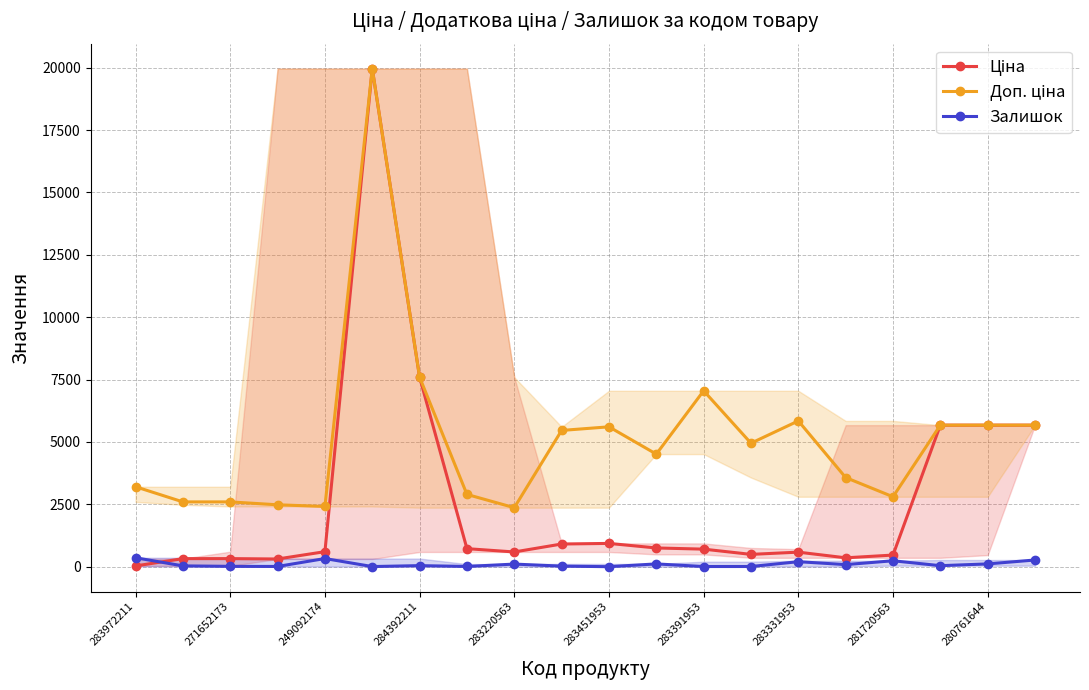

How many interior local valleys does the Залишок series have?

7